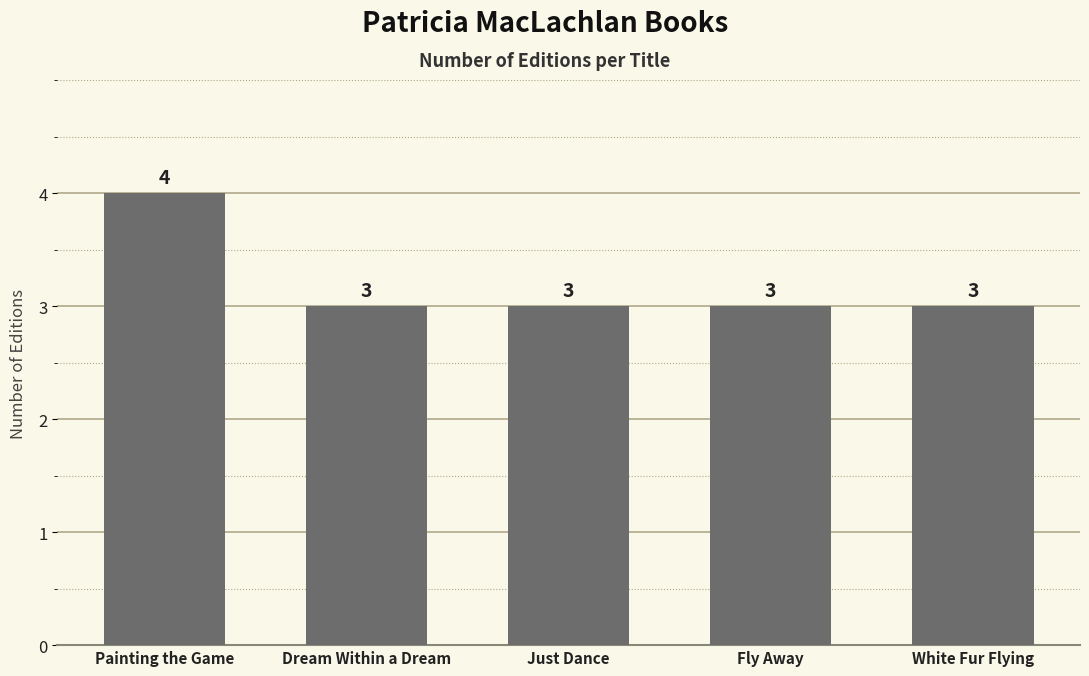

What is the label of the 3rd bar from the right?

Just Dance